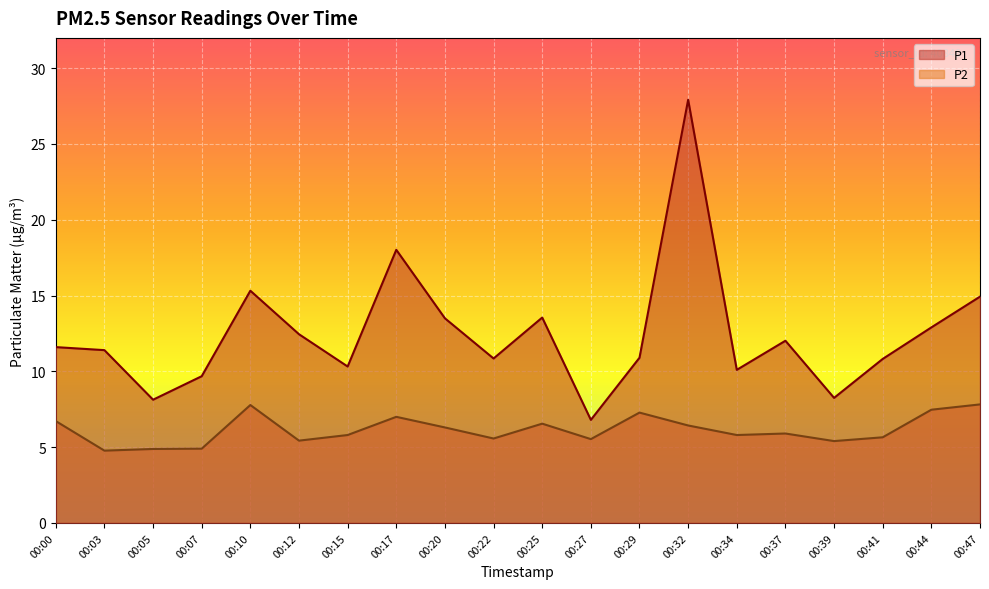

How many data points does each series have?

20